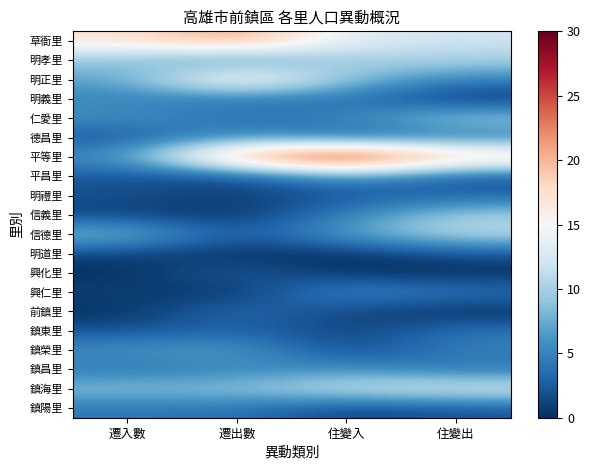

At how many categories does at least one series exceed 3?

4